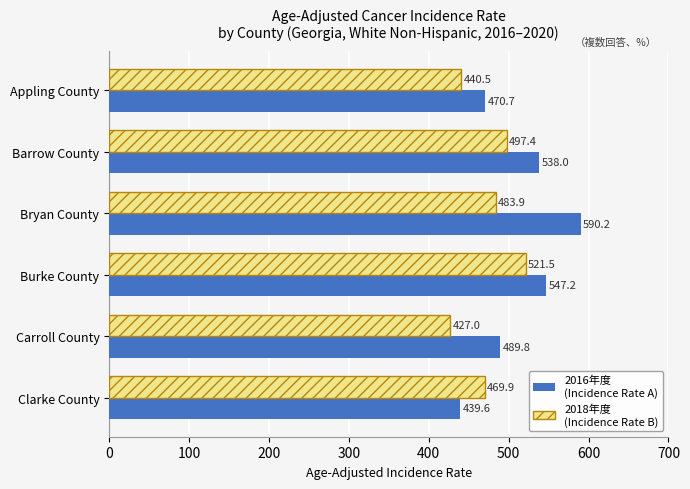

What is the greatest value displayed?

590.2